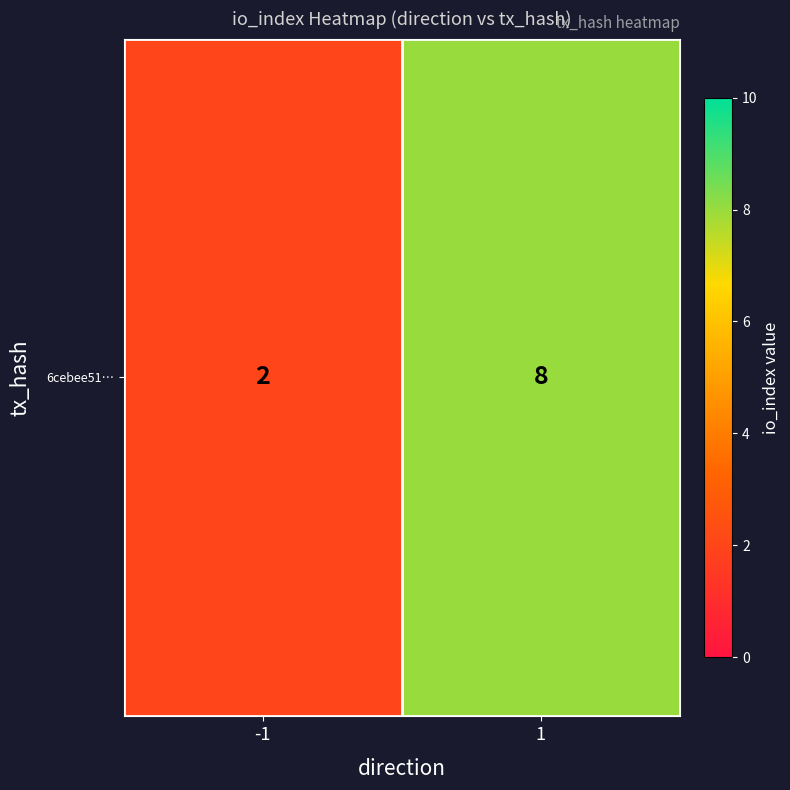

Reading left to right, extract all data points from this chart.

-1=2	1=8